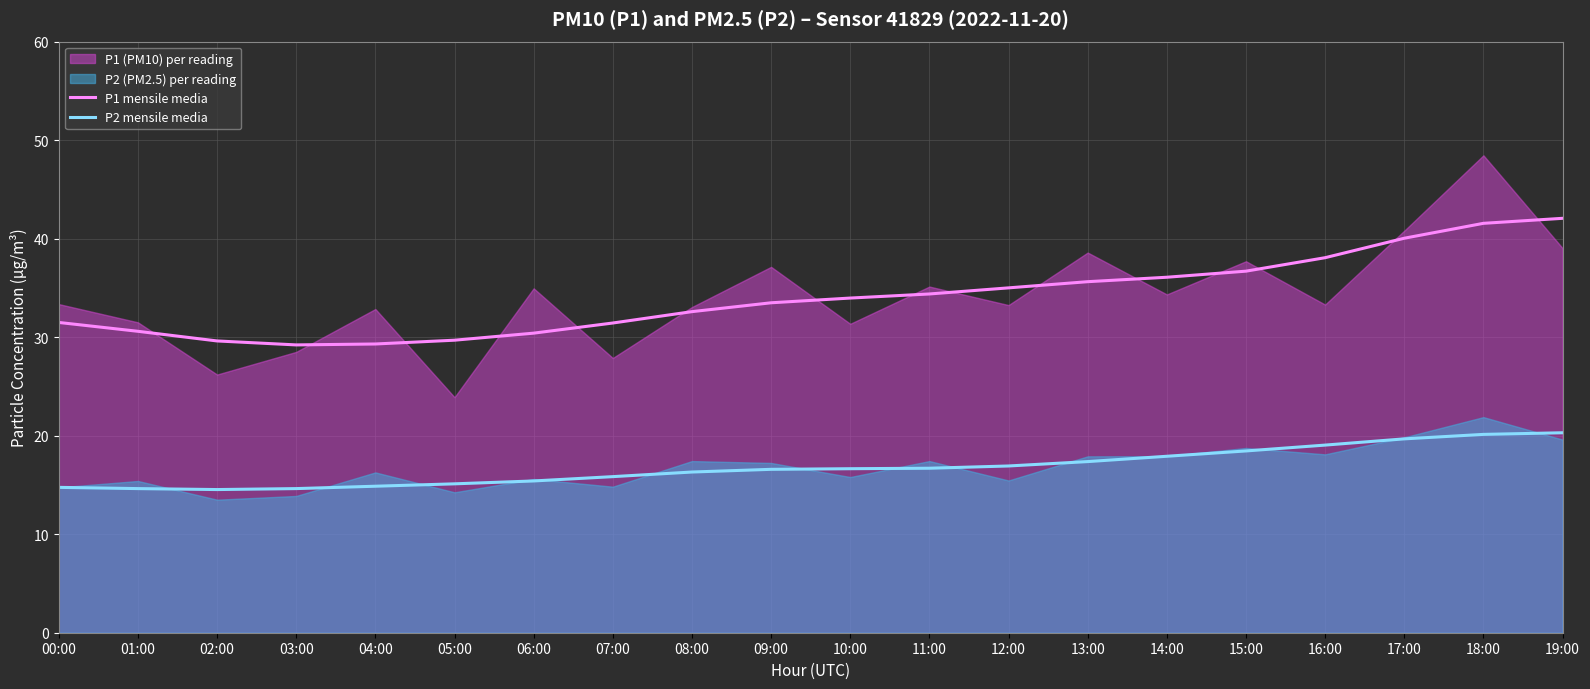

What is the label of the 13th point from the left?

12:00